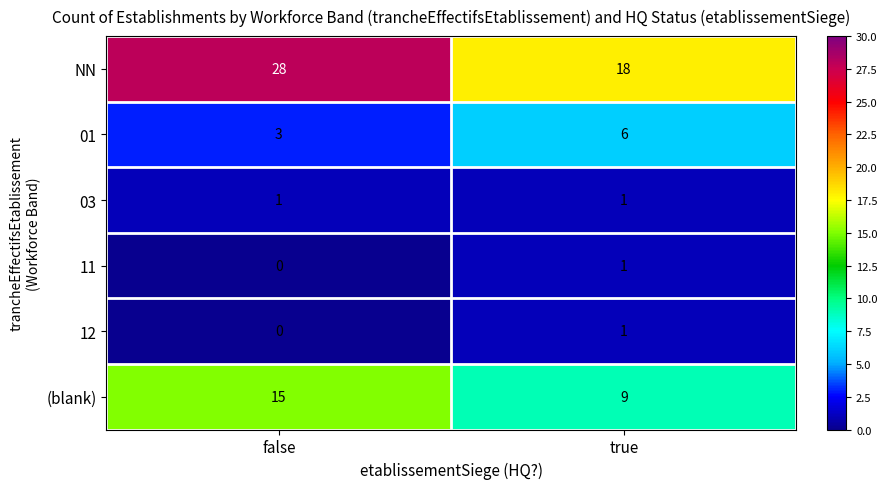

How many values in the 12 series are below 1?

1